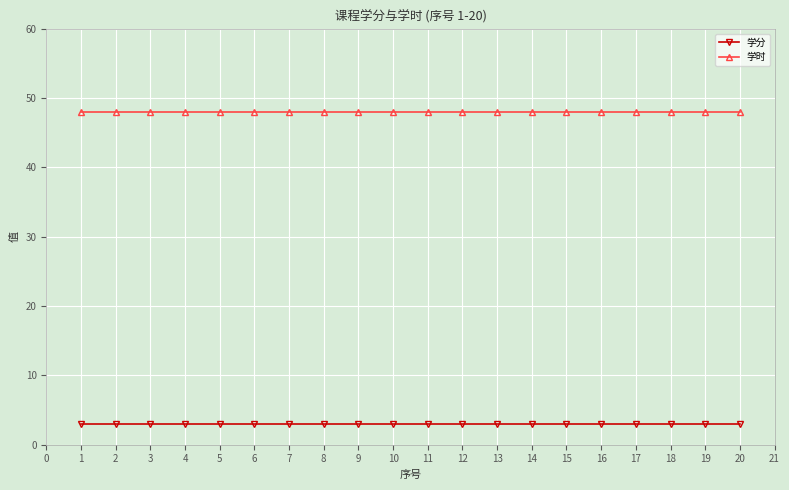

True or false: 学分 has a value of 3 at 15.

True